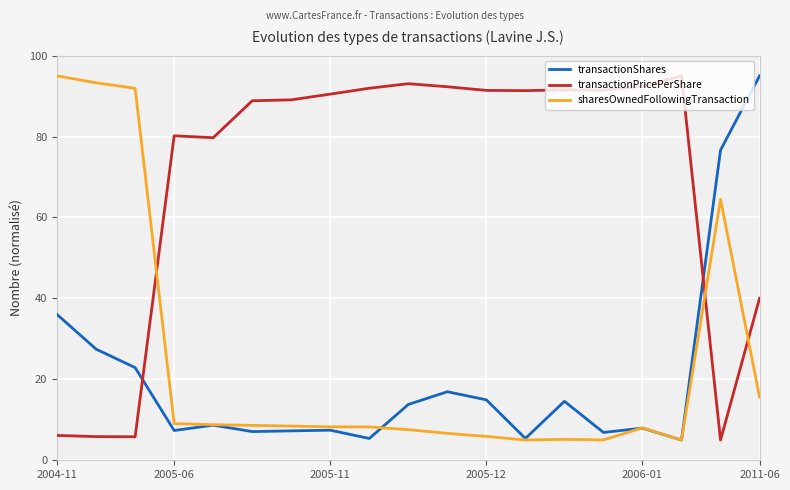

At how many categories does at least one series exceed 26?

19